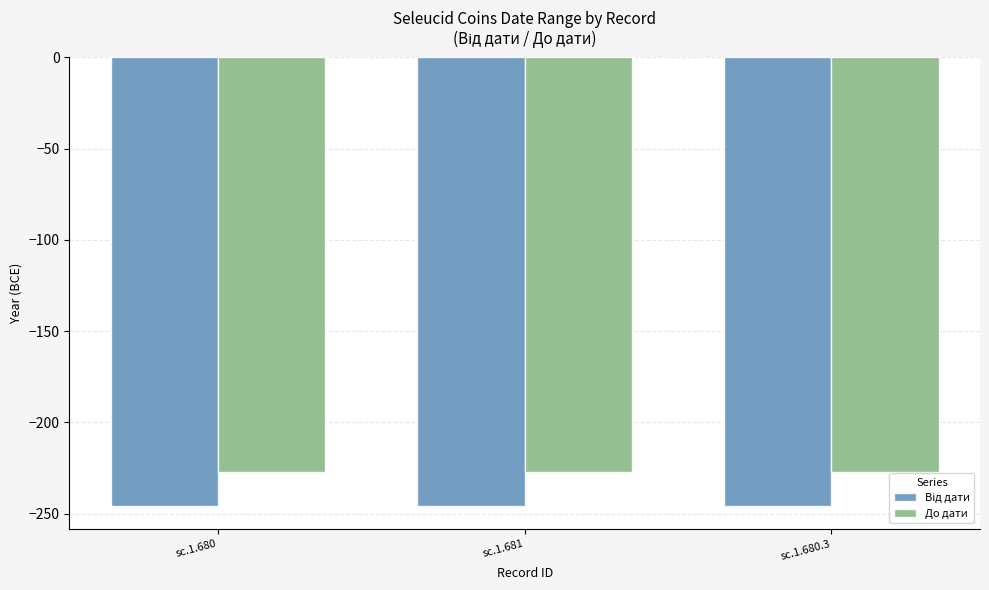

What is the smallest value displayed?

-246